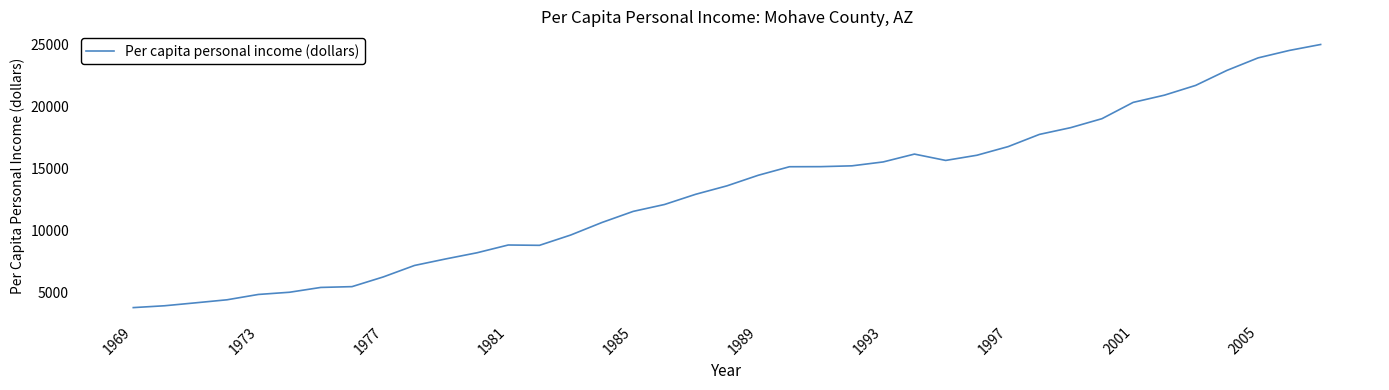

What is the minimum value shown in the chart?

3742